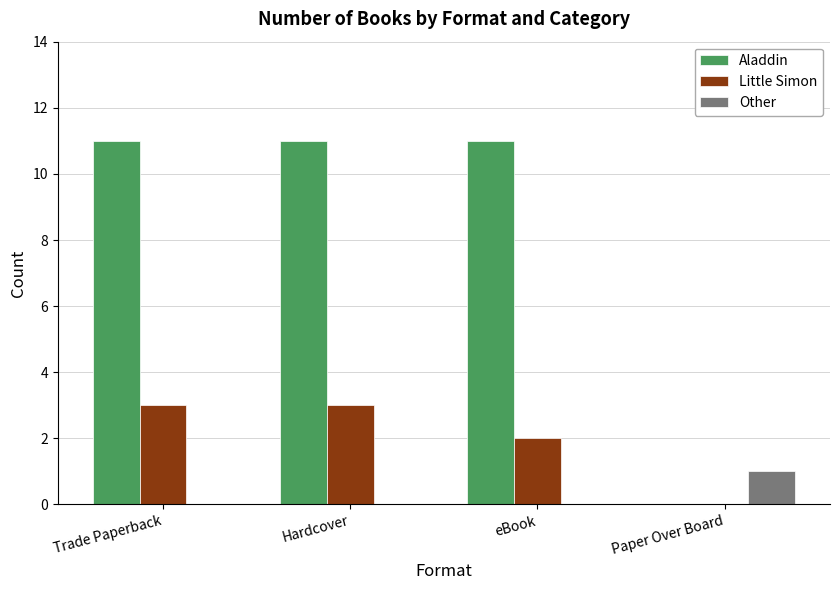

Count the number of data series in this chart.

3